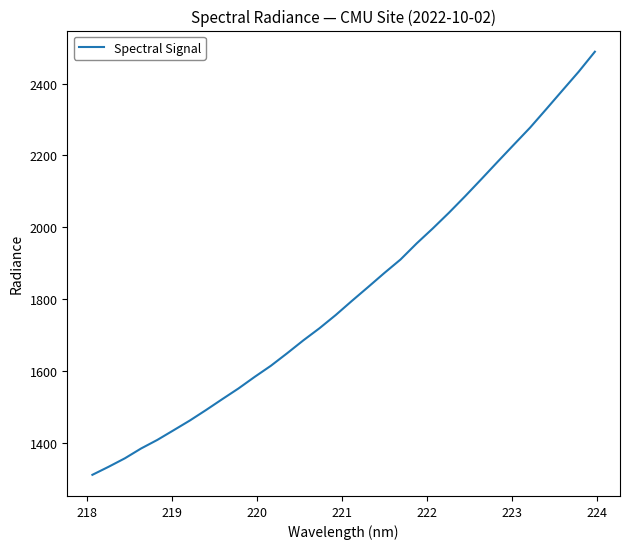

How many lines are shown in the chart?

1